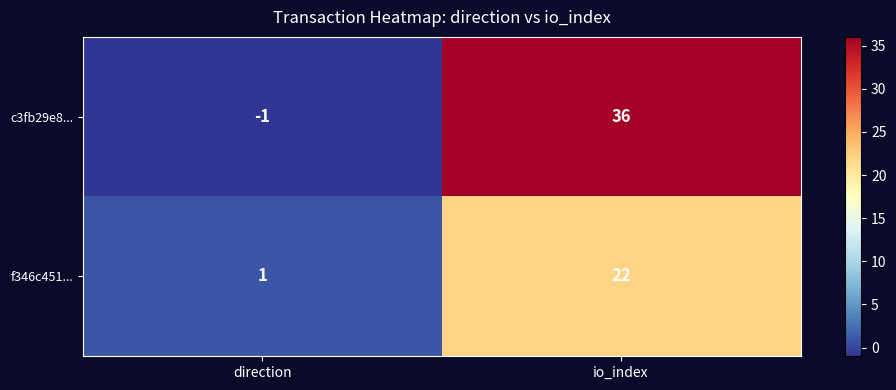

At how many categories does at least one series exceed 20?

1